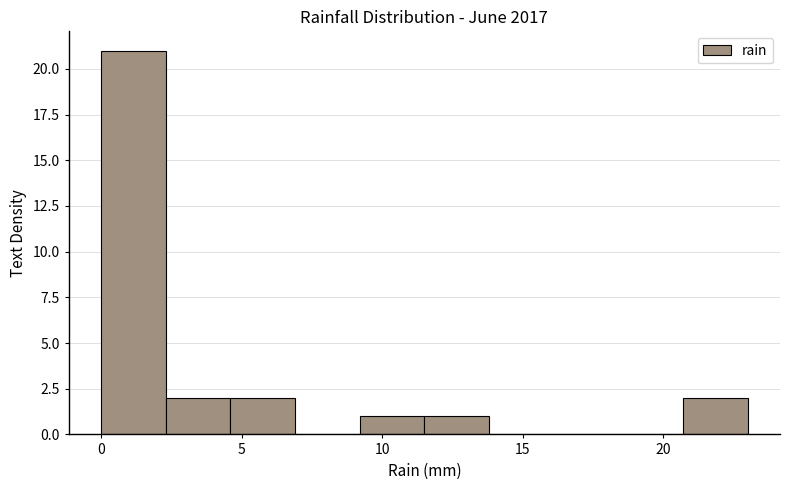

Reading left to right, transcribe this chart: for each bar, give the range it covers on the x-axis and its height. Neither the bar edges nor the heights are printed on the chart, so give them approximately, as read against the axes.

0.0 to 2.3: 21
2.3 to 4.6: 2
4.6 to 6.9: 2
6.9 to 9.2: 0
9.2 to 11.5: 1
11.5 to 13.8: 1
13.8 to 16.1: 0
16.1 to 18.4: 0
18.4 to 20.7: 0
20.7 to 23.0: 2